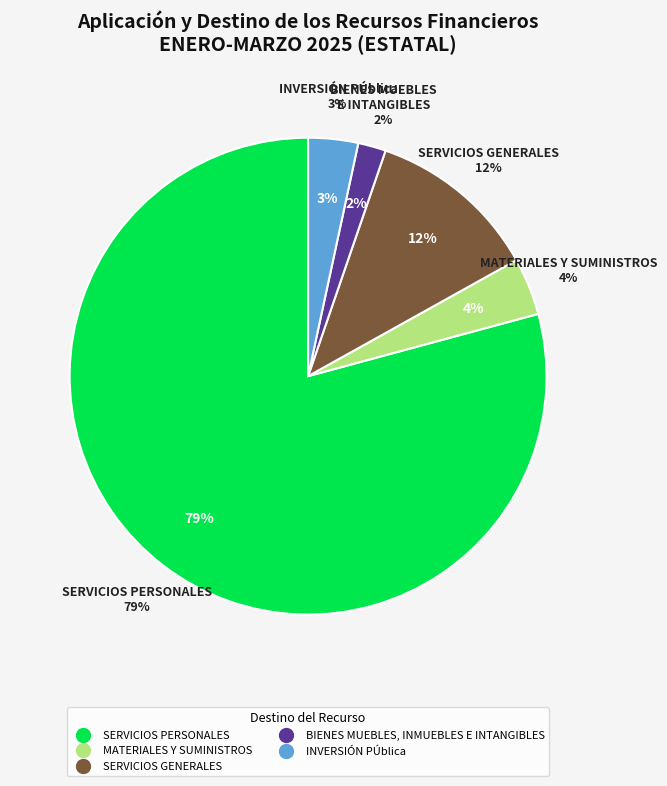

Do BIENES MUEBLES, INMUEBLES E INTANGIBLES and SERVICIOS GENERALES together represent more than half of the pie?

No